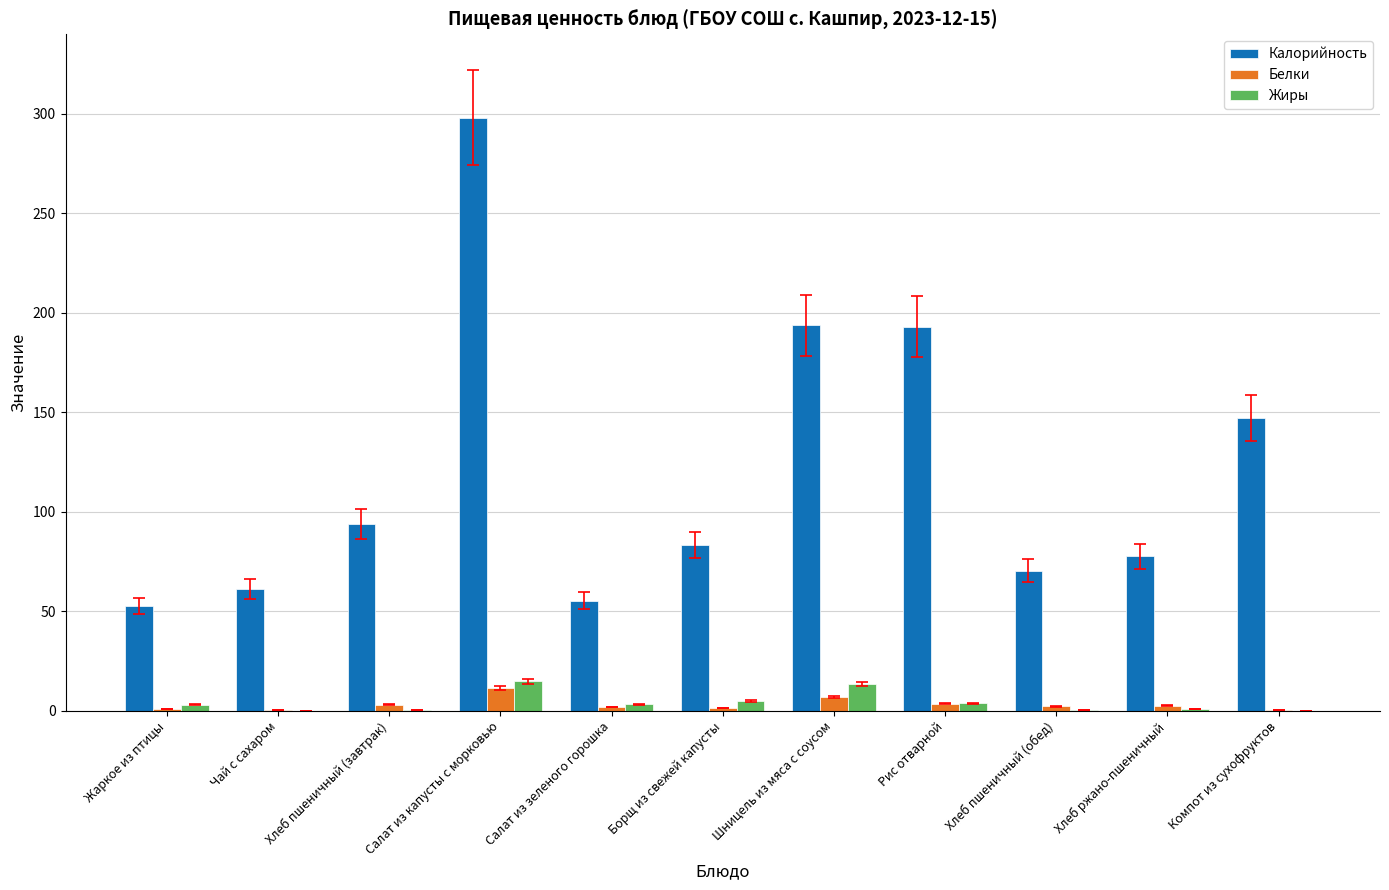

Between Шницель из мяса с соусом and Компот из сухофруктов, which series saw the biggest shift?

Калорийность